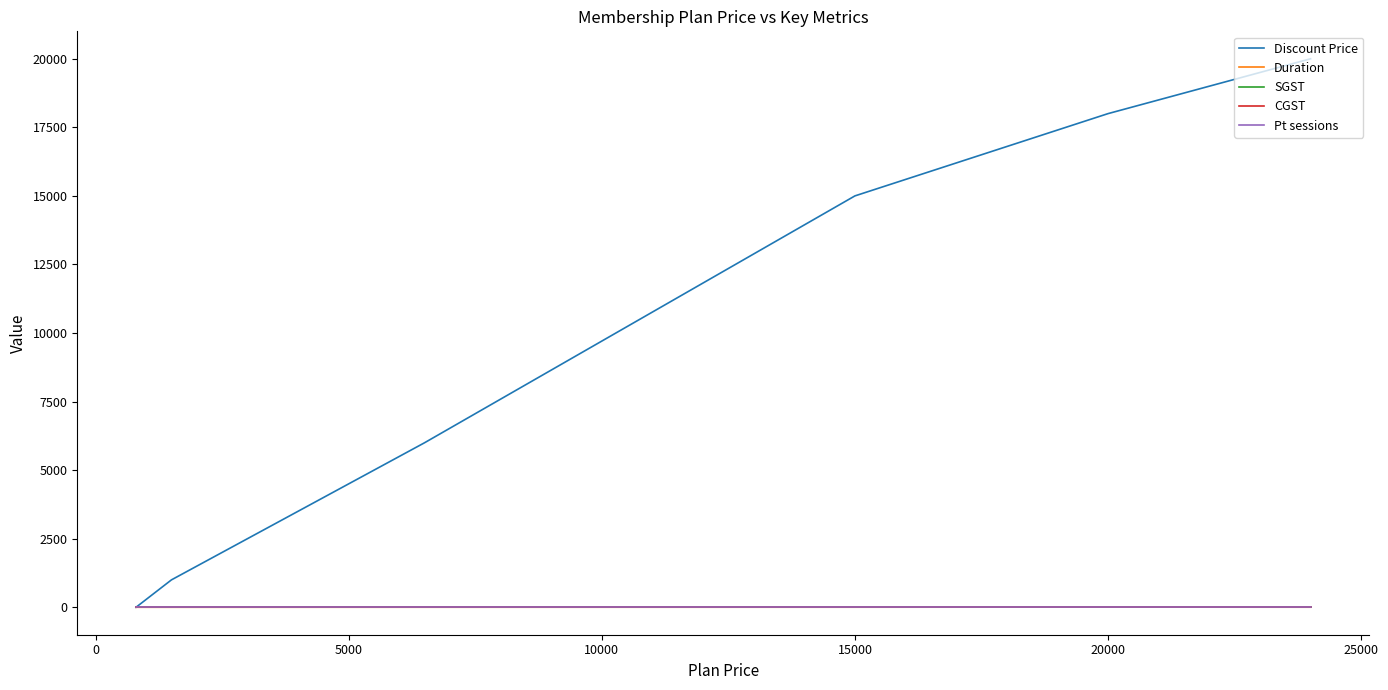

Does the chart have visible grid lines?

No